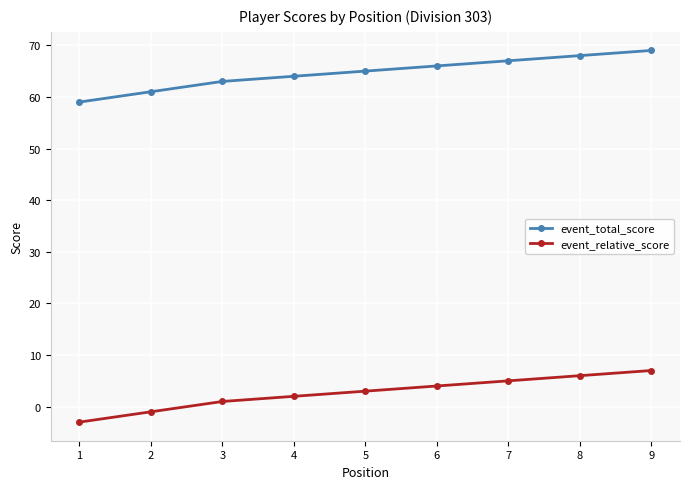

Does the chart have visible grid lines?

Yes